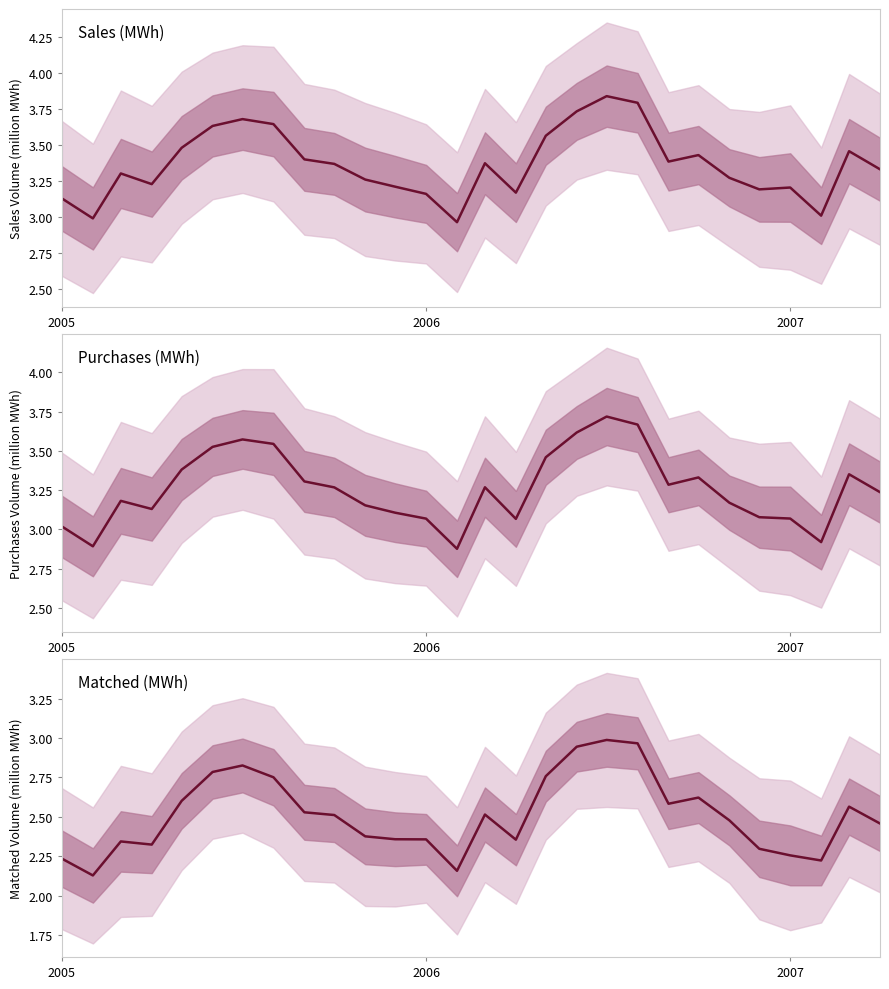

What is the average value of the Matched (MWh) series?

2.5